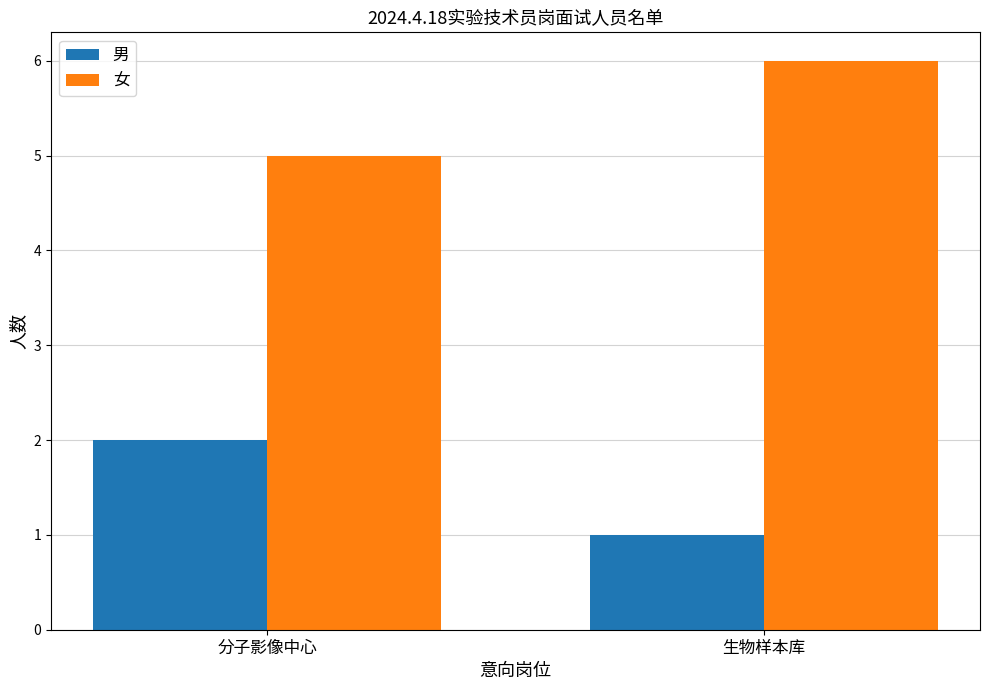

What is the smallest value displayed?

1